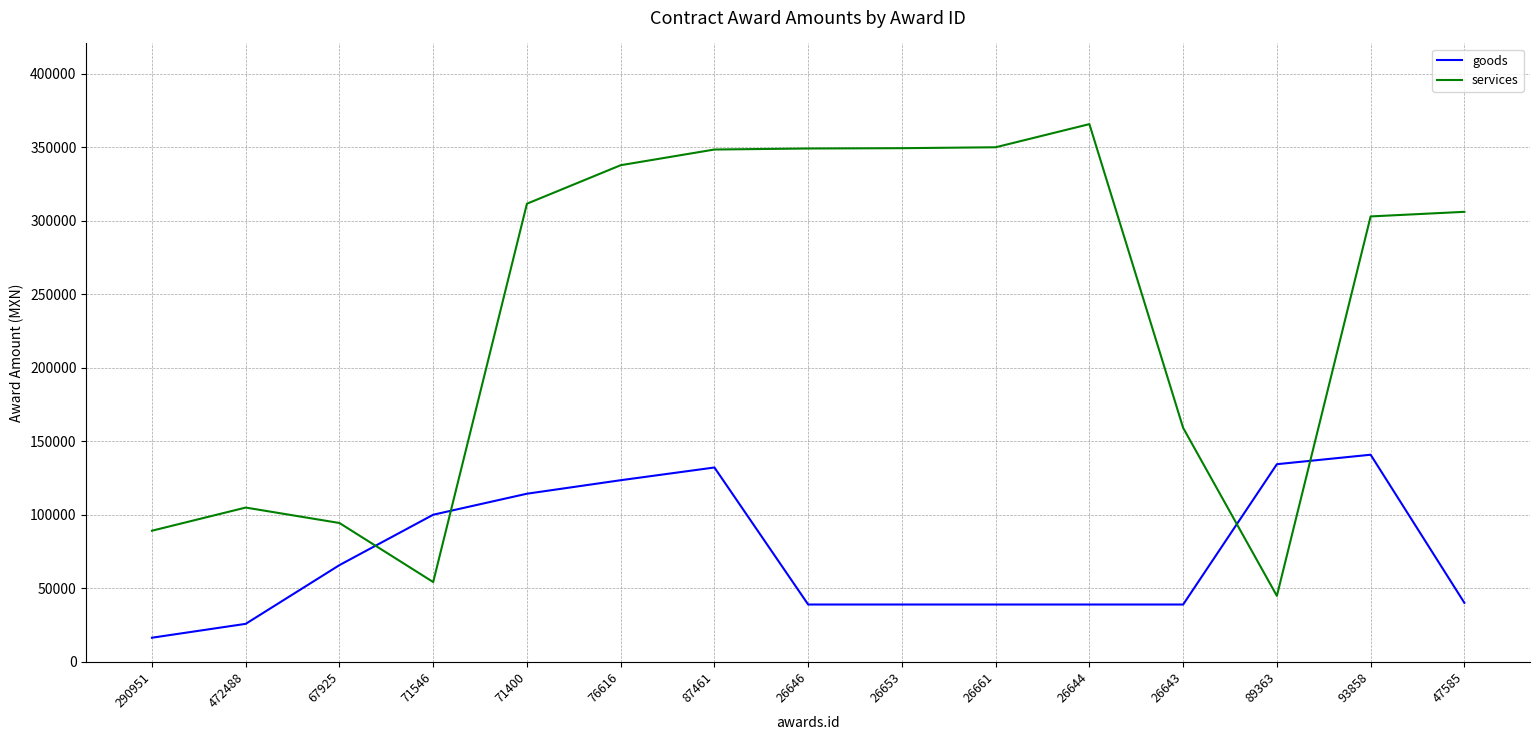

Where is services nearest to the value 205388?

26643